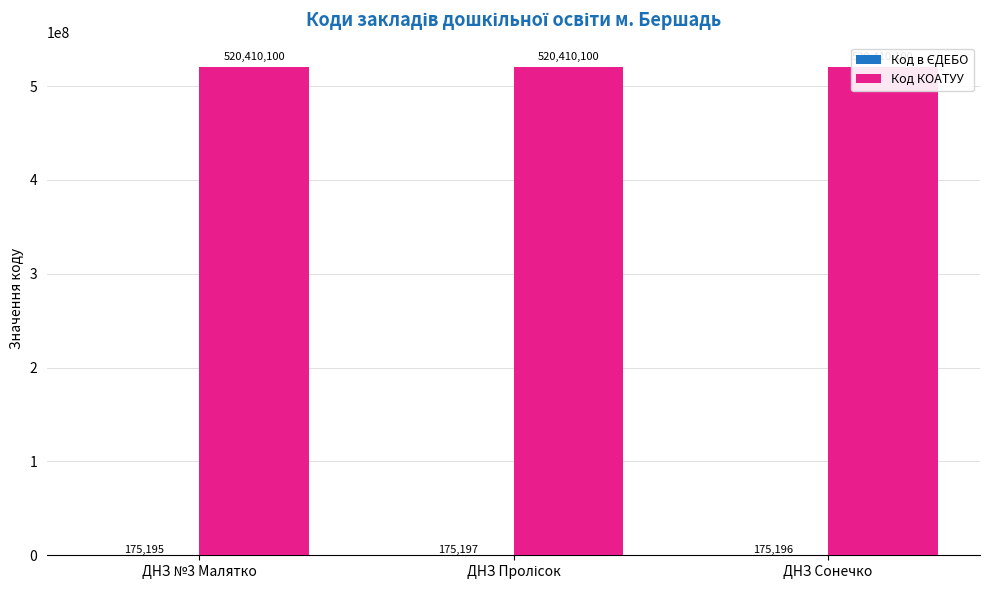

Which series has the largest total across all categories?

Код КОАТУУ